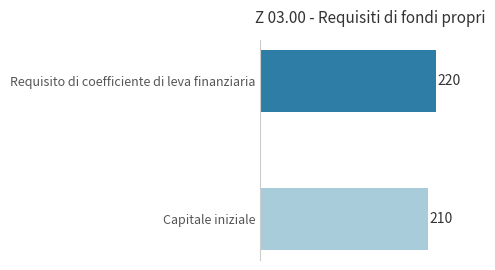

True or false: the data shows 220 at Requisito di coefficiente di leva finanziaria.

True